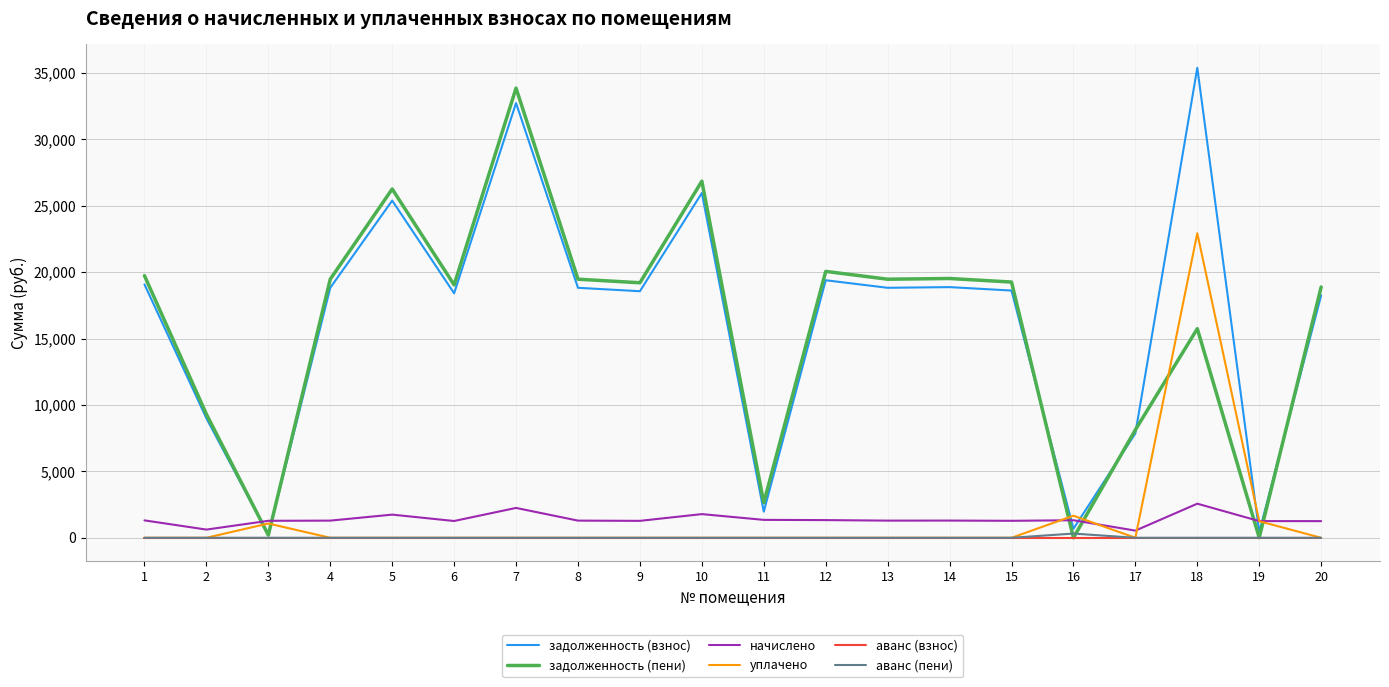

What is the maximum value shown in the chart?

35384.9